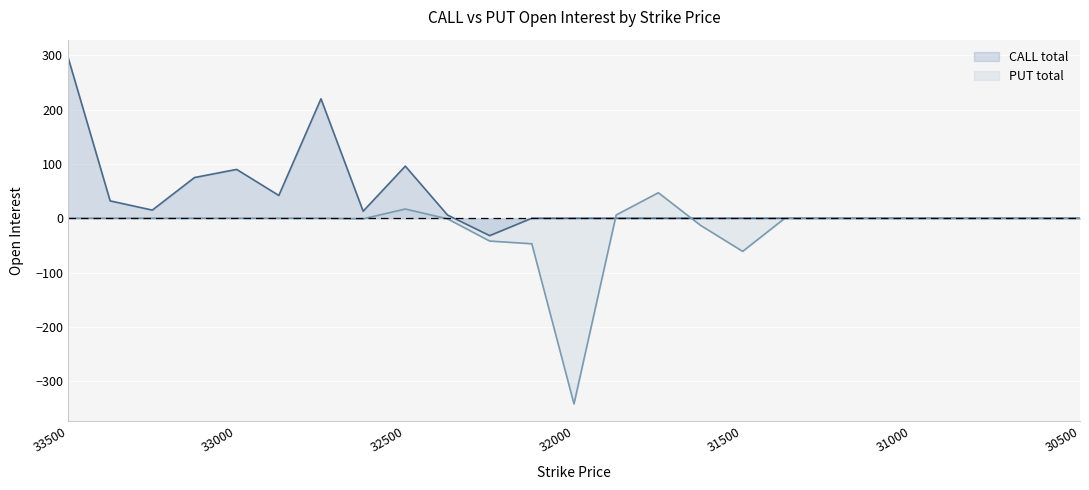

What is the minimum value for PUT total?

-342